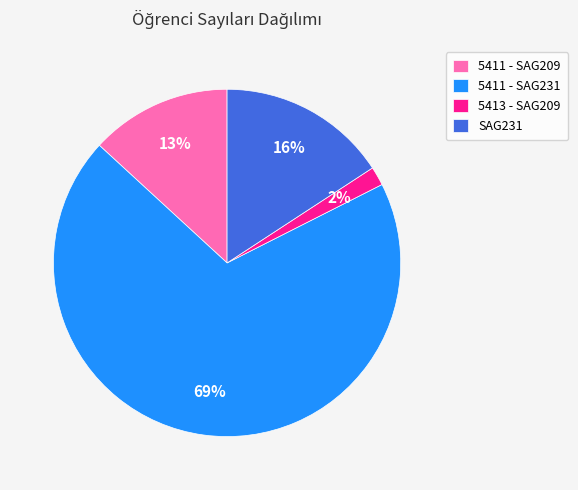

Which category has the smallest portion of the pie?

5413 - SAG209